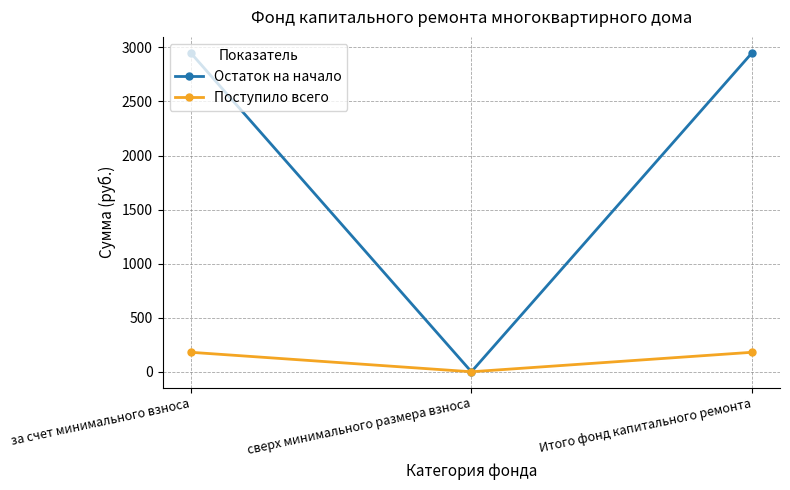

At how many categories does at least one series exceed 2051?

2